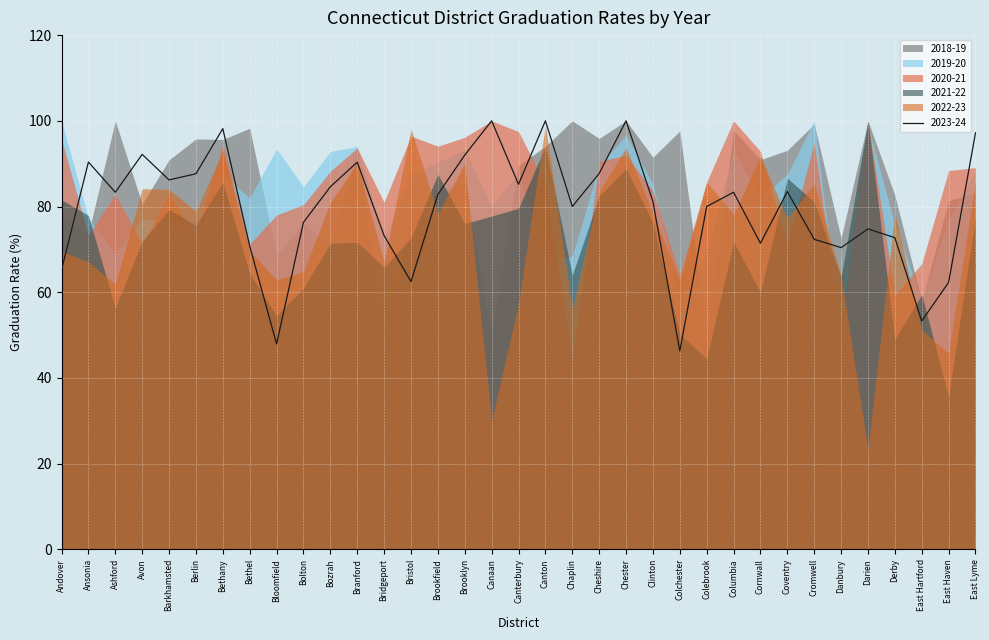

What value does the 2020-21 series have at Berlin?

73.1